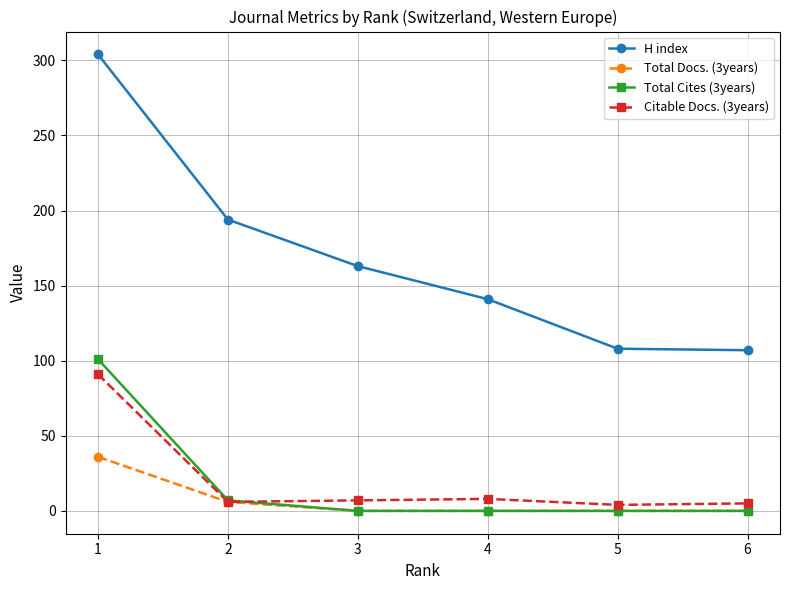

What is the greatest value displayed?

304